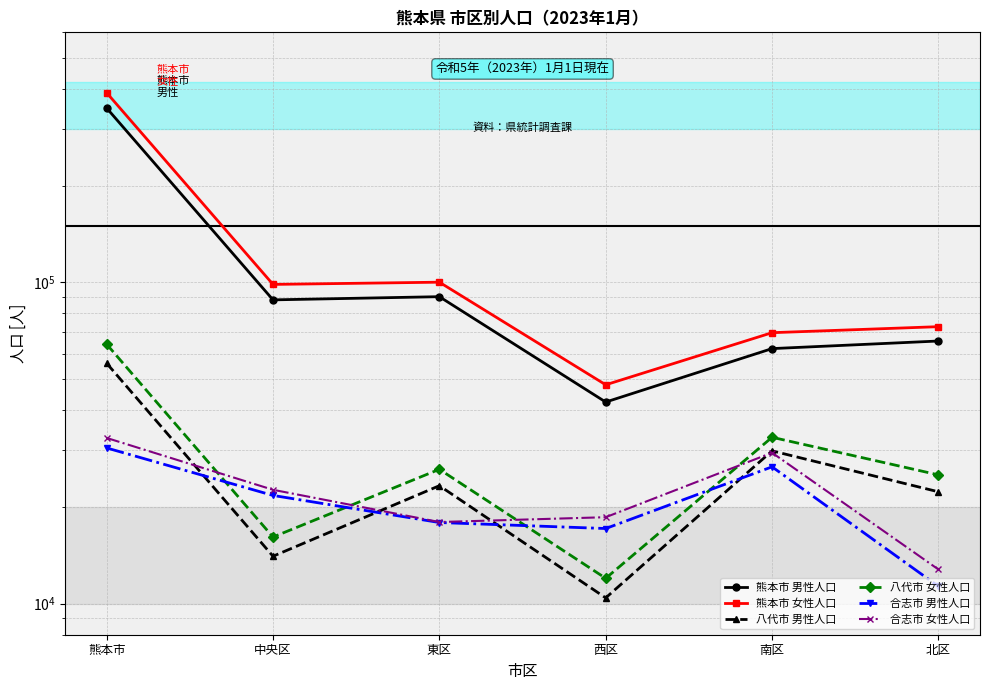

What is the label of the 4th point from the left?

西区